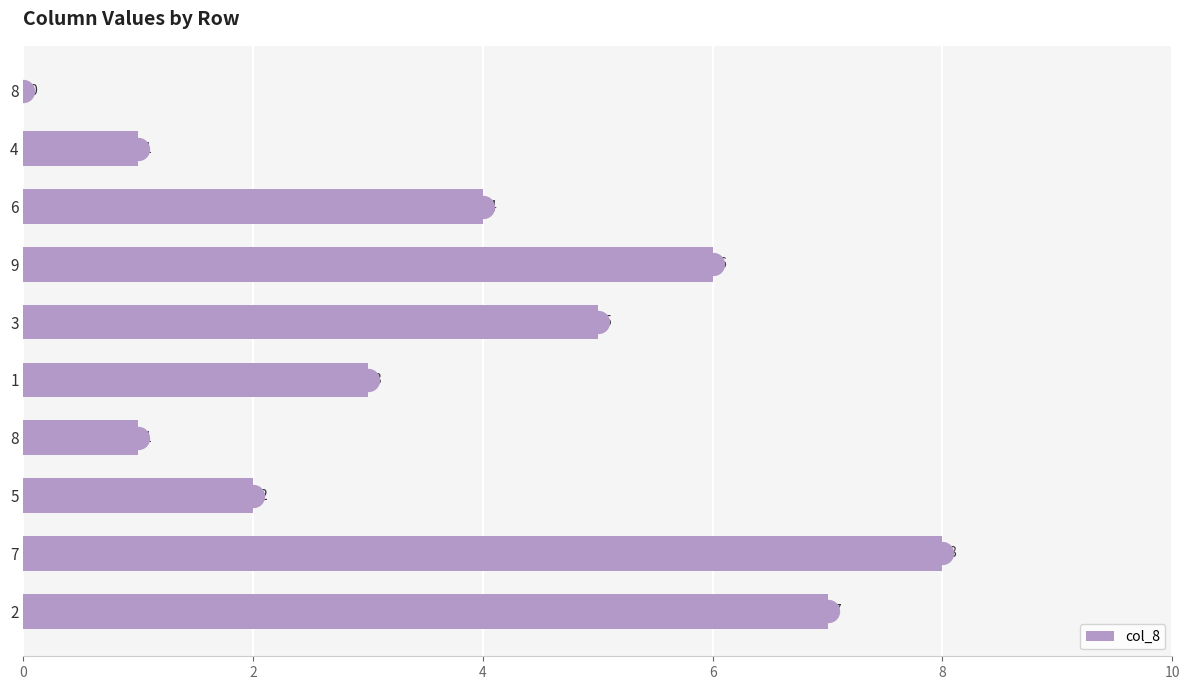

Read the value at 4.

1